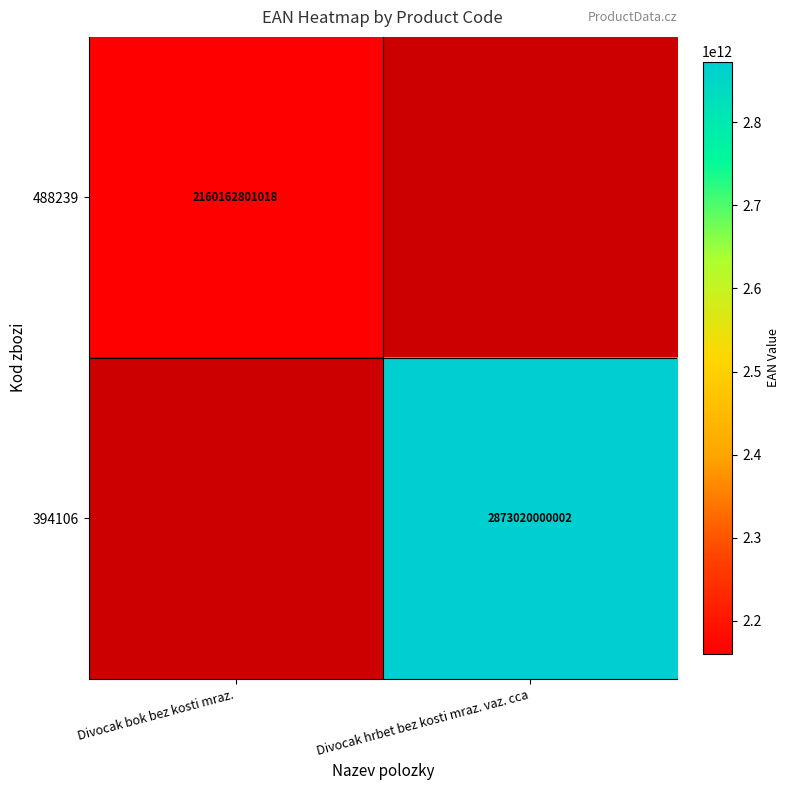

The 488239 series shows 593160527243 at Divocak bok bez kosti mraz.. True or false?

False